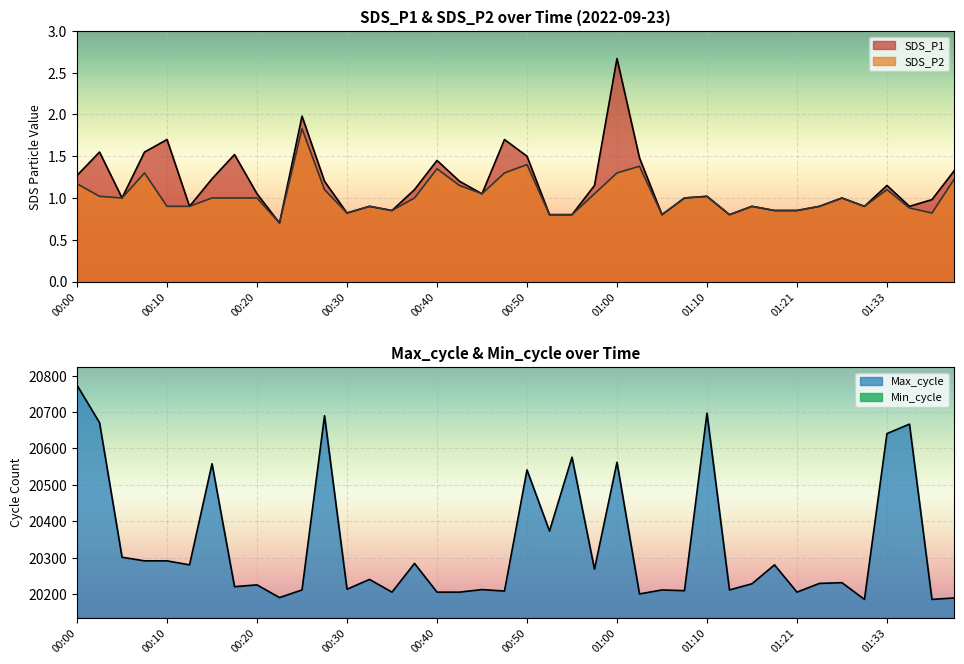

What is the greatest value displayed?

20774.0